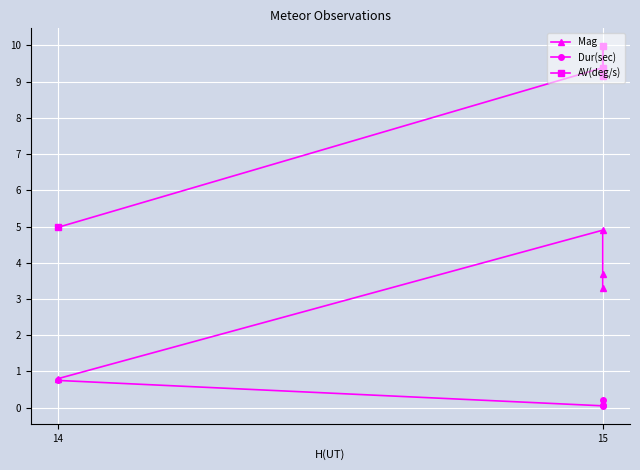

How many lines are shown in the chart?

3